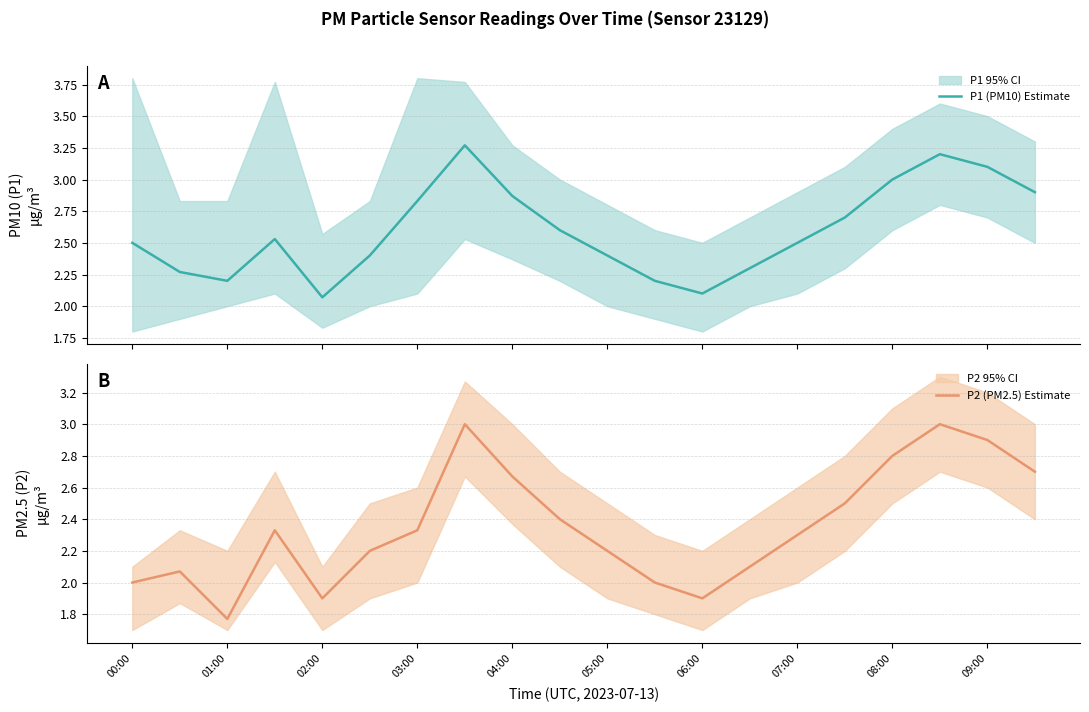

At which label does P2 (PM2.5) Estimate reach its minimum?

01:00